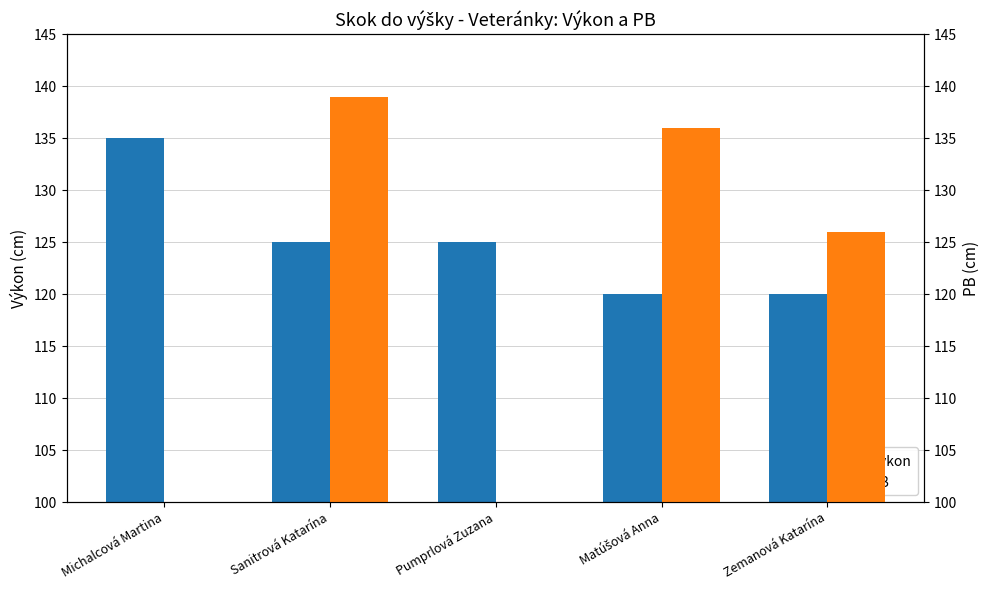

What is the total value across all series at Zemanová Katarína?

246.0